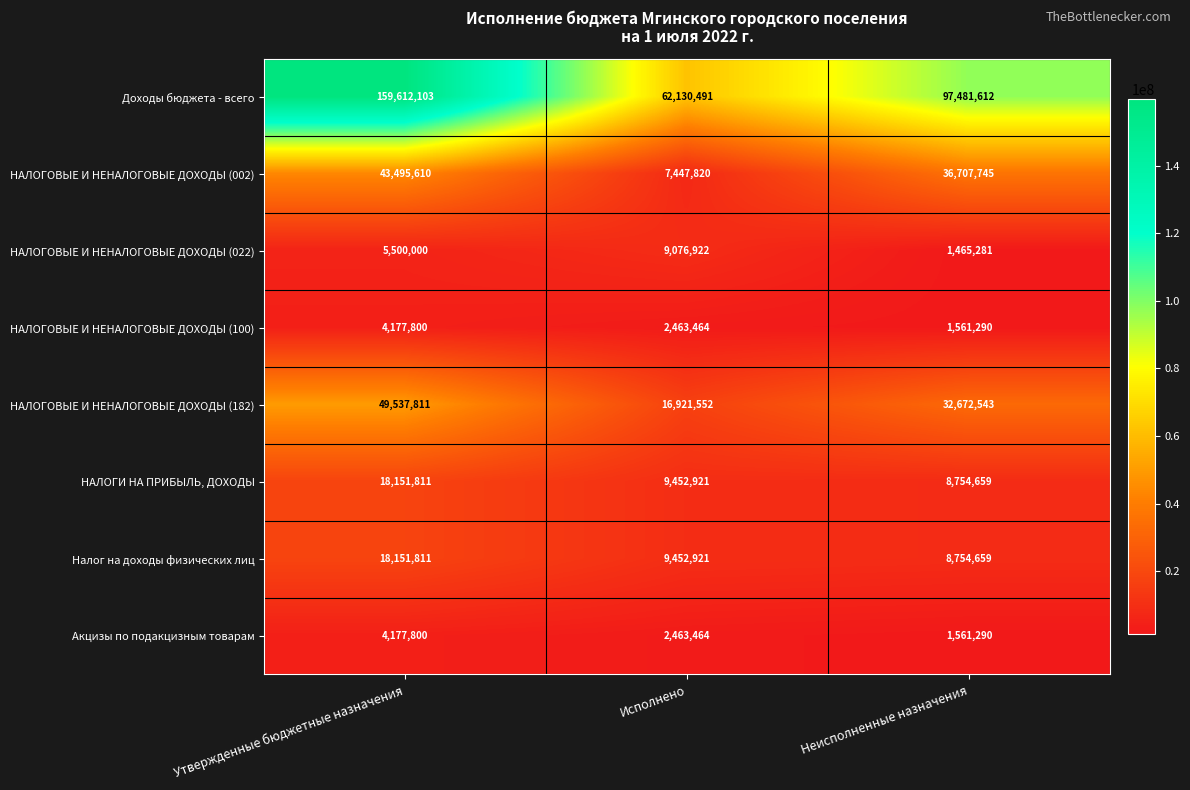

Reading left to right, extract all data points from this chart.

Доходы бюджета - всего: 159612103	62130491	97481612
НАЛОГОВЫЕ И НЕНАЛОГОВЫЕ ДОХОДЫ (002): 43495610	7447820	36707745
НАЛОГОВЫЕ И НЕНАЛОГОВЫЕ ДОХОДЫ (022): 5500000	9076922	1465281
НАЛОГОВЫЕ И НЕНАЛОГОВЫЕ ДОХОДЫ (100): 4177800	2463464	1561290
НАЛОГОВЫЕ И НЕНАЛОГОВЫЕ ДОХОДЫ (182): 49537811	16921552	32672543
НАЛОГИ НА ПРИБЫЛЬ, ДОХОДЫ: 18151811	9452921	8754659
Налог на доходы физических лиц: 18151811	9452921	8754659
Акцизы по подакцизным товарам: 4177800	2463464	1561290